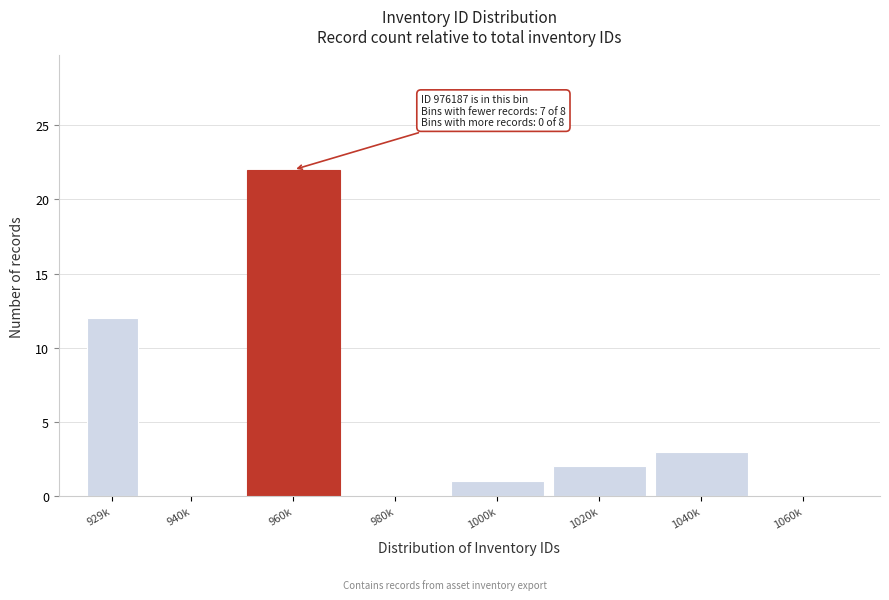

Reading left to right, list all the values displayed in this chart.

929k=12	940k=0	960k=22	980k=0	1000k=1	1020k=2	1040k=3	1060k=0